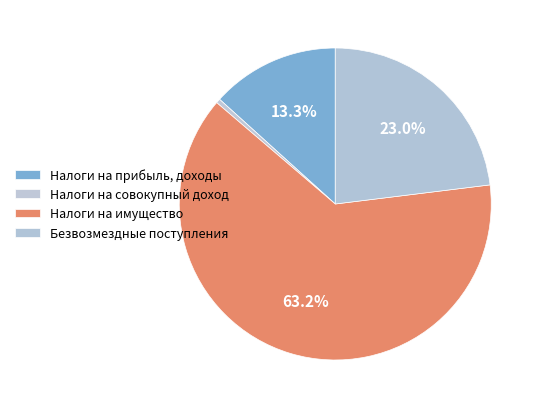

How many segments does this pie chart have?

4